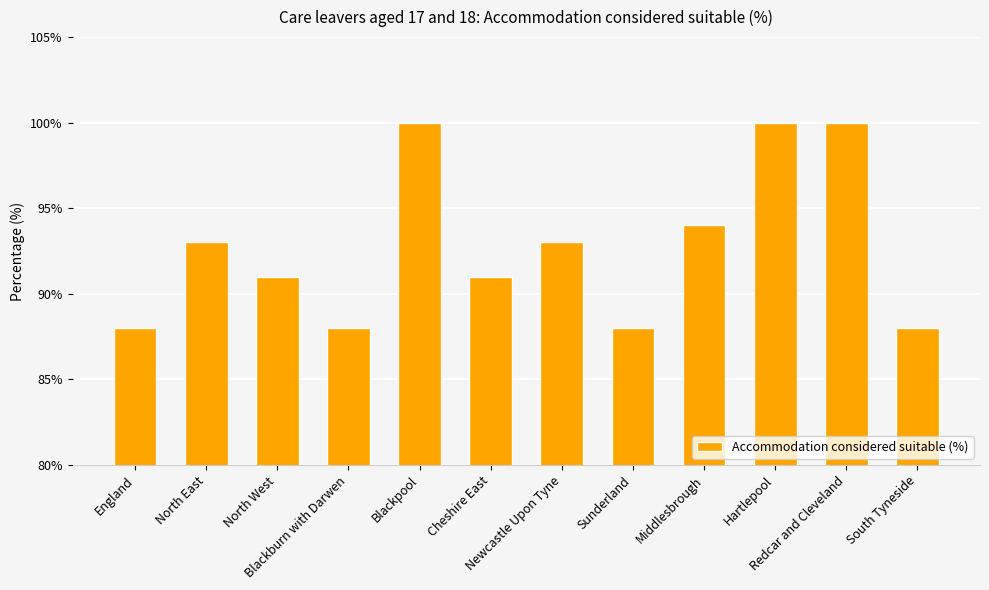

What is the difference between the second highest and second lowest values?

12